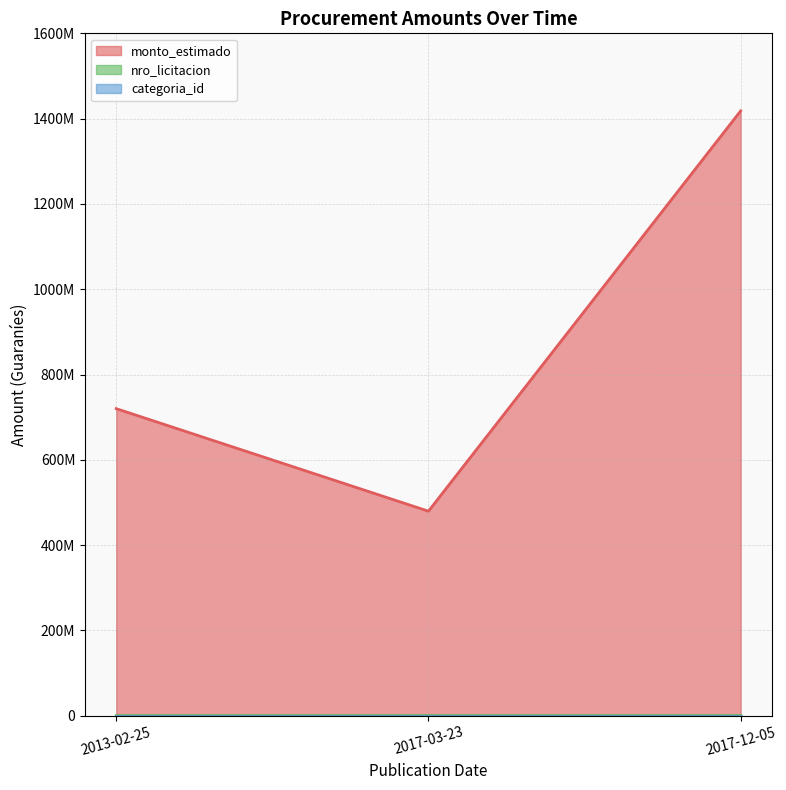

Which series has the largest range (max minus min)?

monto_estimado